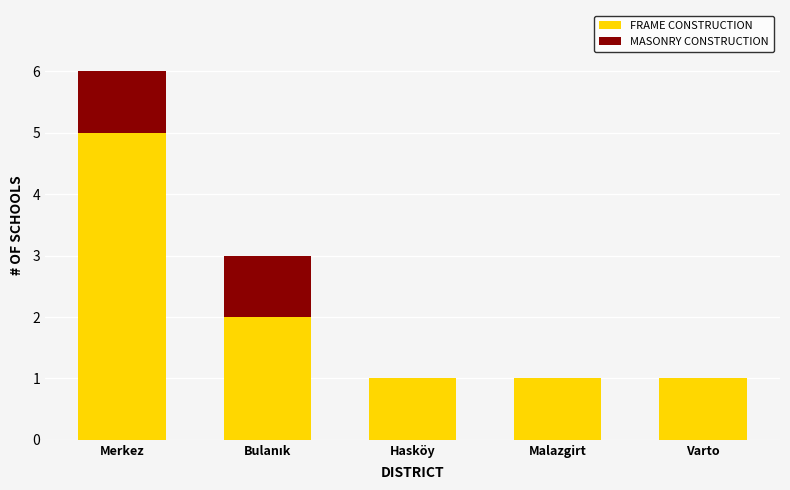

True or false: FRAME CONSTRUCTION has a value of 1 at Varto.

True